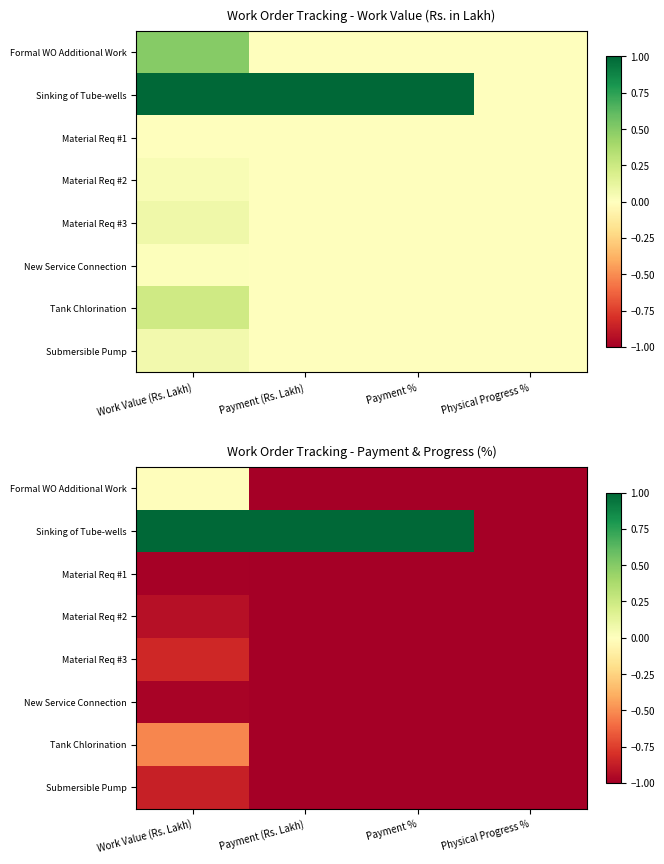

Which has a higher value, Work Value (Rs. Lakh) or Payment (Rs. Lakh)?

Work Value (Rs. Lakh)